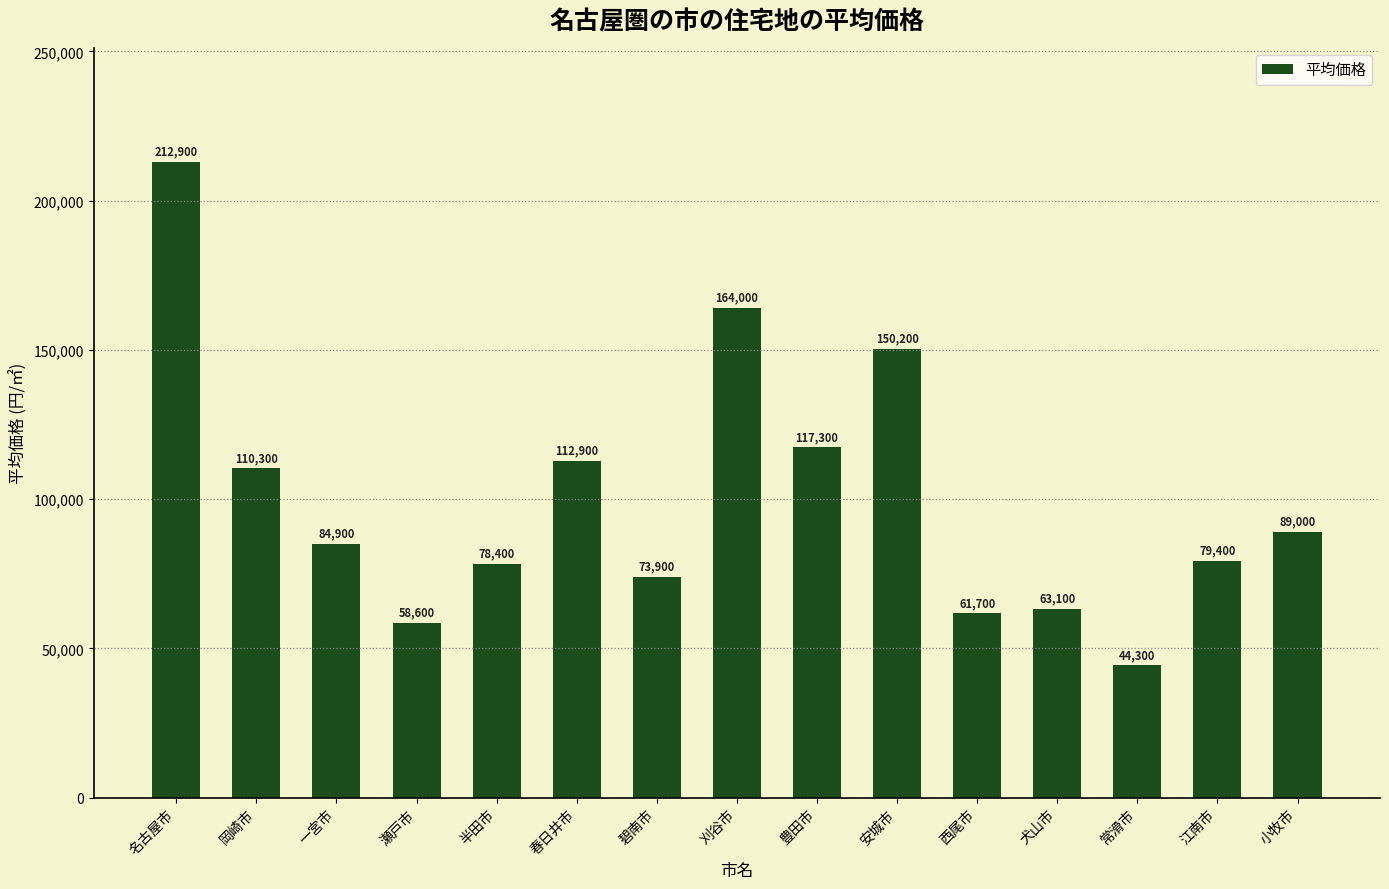

List the labels in order of value, largest first.

名古屋市, 刈谷市, 安城市, 豊田市, 春日井市, 岡崎市, 小牧市, 一宮市, 江南市, 半田市, 碧南市, 犬山市, 西尾市, 瀬戸市, 常滑市